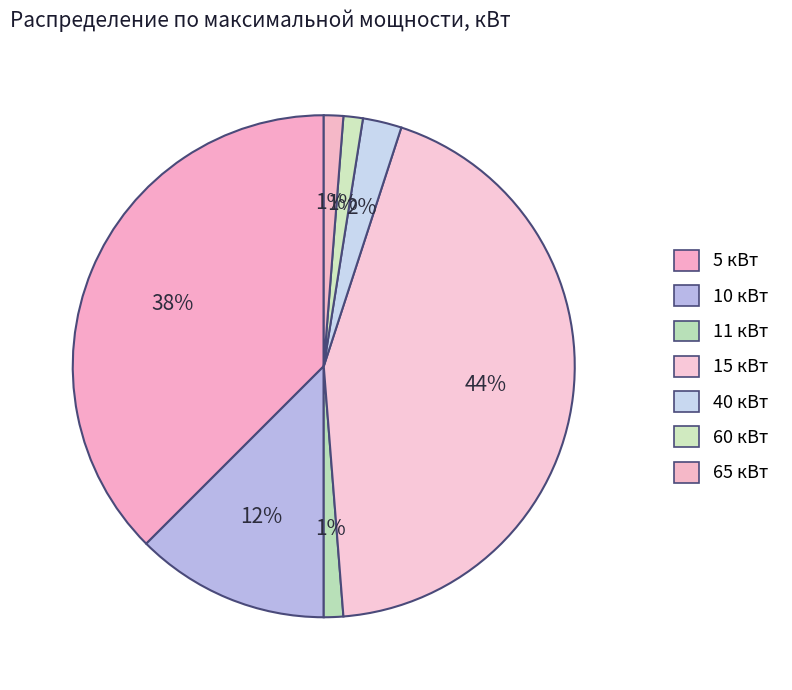

How many segments does this pie chart have?

7